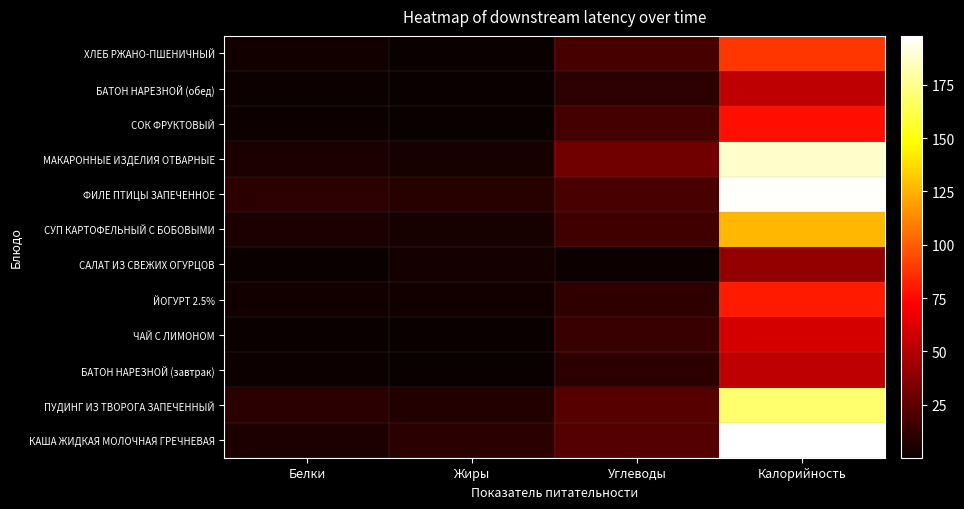

Between Углеводы and Жиры, which is larger?

Углеводы